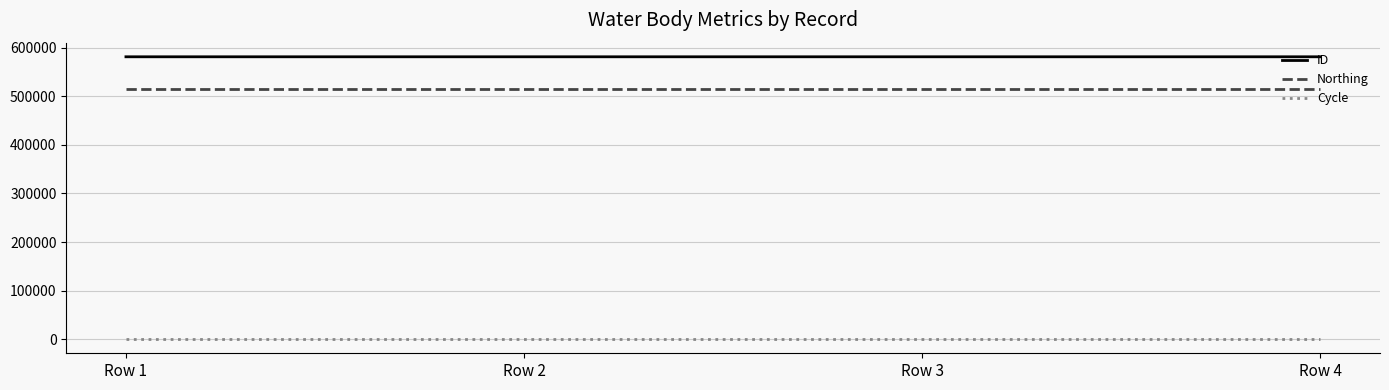

Rank the series at Row 2 from lowest to highest value.

Cycle, Northing, ID